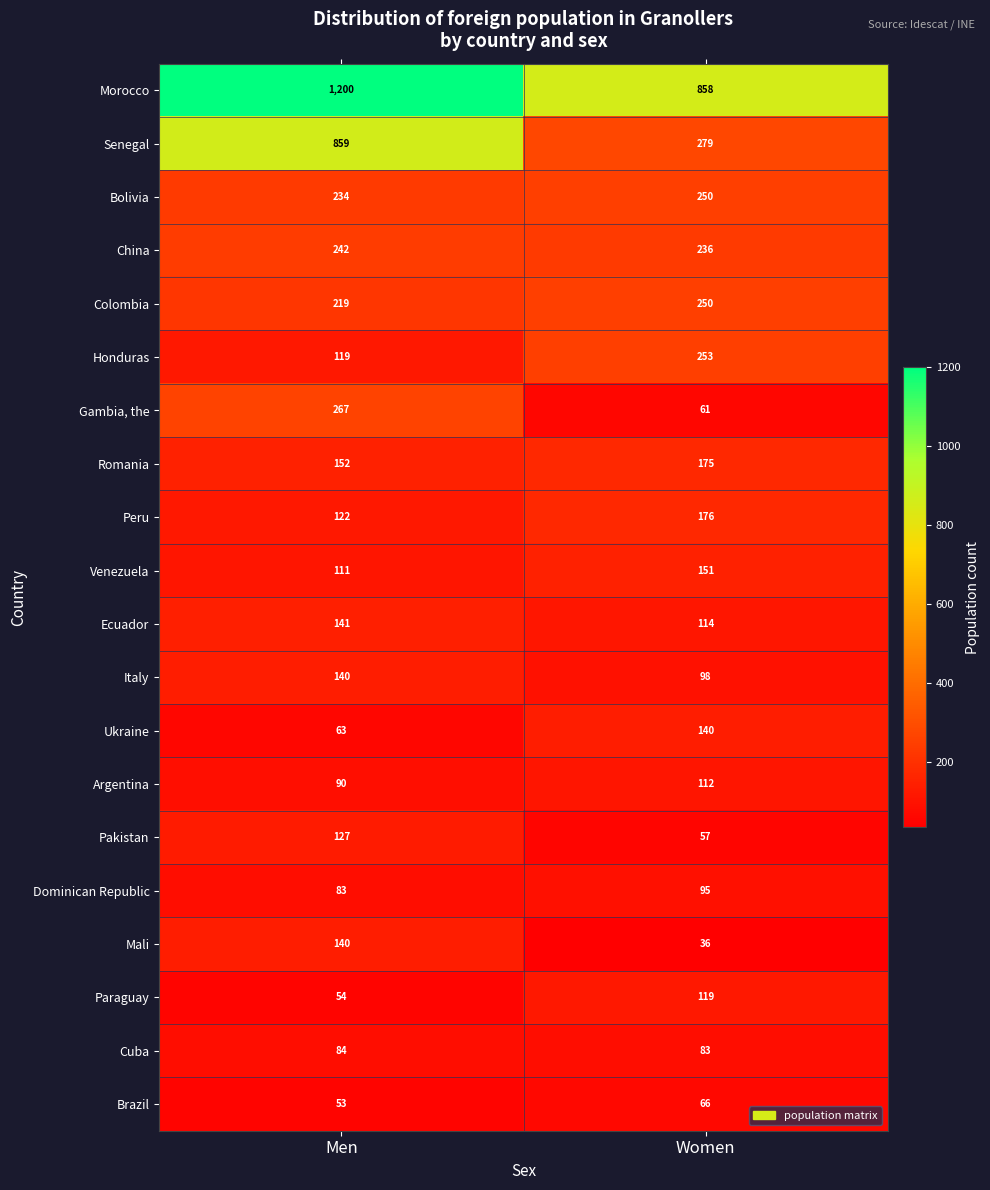

Which series changed the most between Men and Women?

Senegal